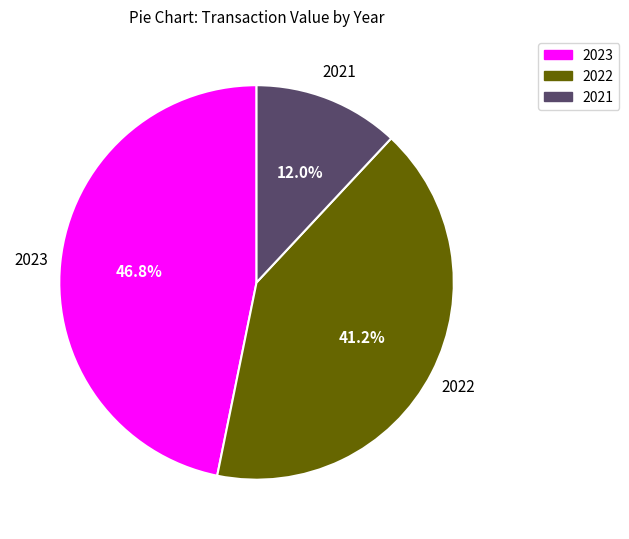

Count the number of slices in the pie.

3